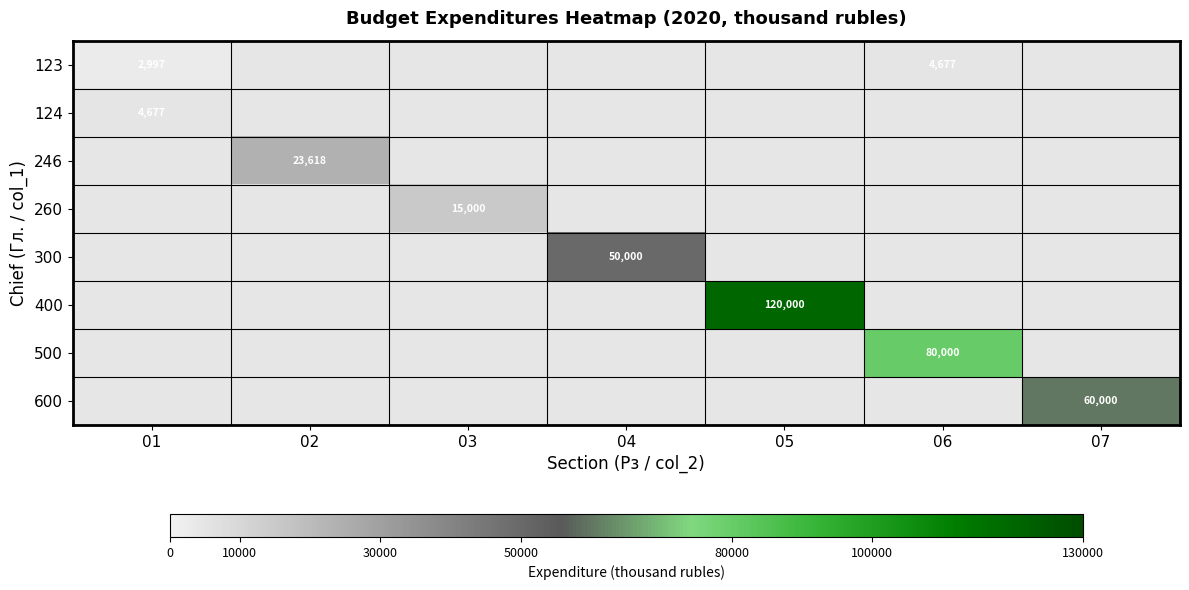

At how many categories does at least one series exceed 0?

7